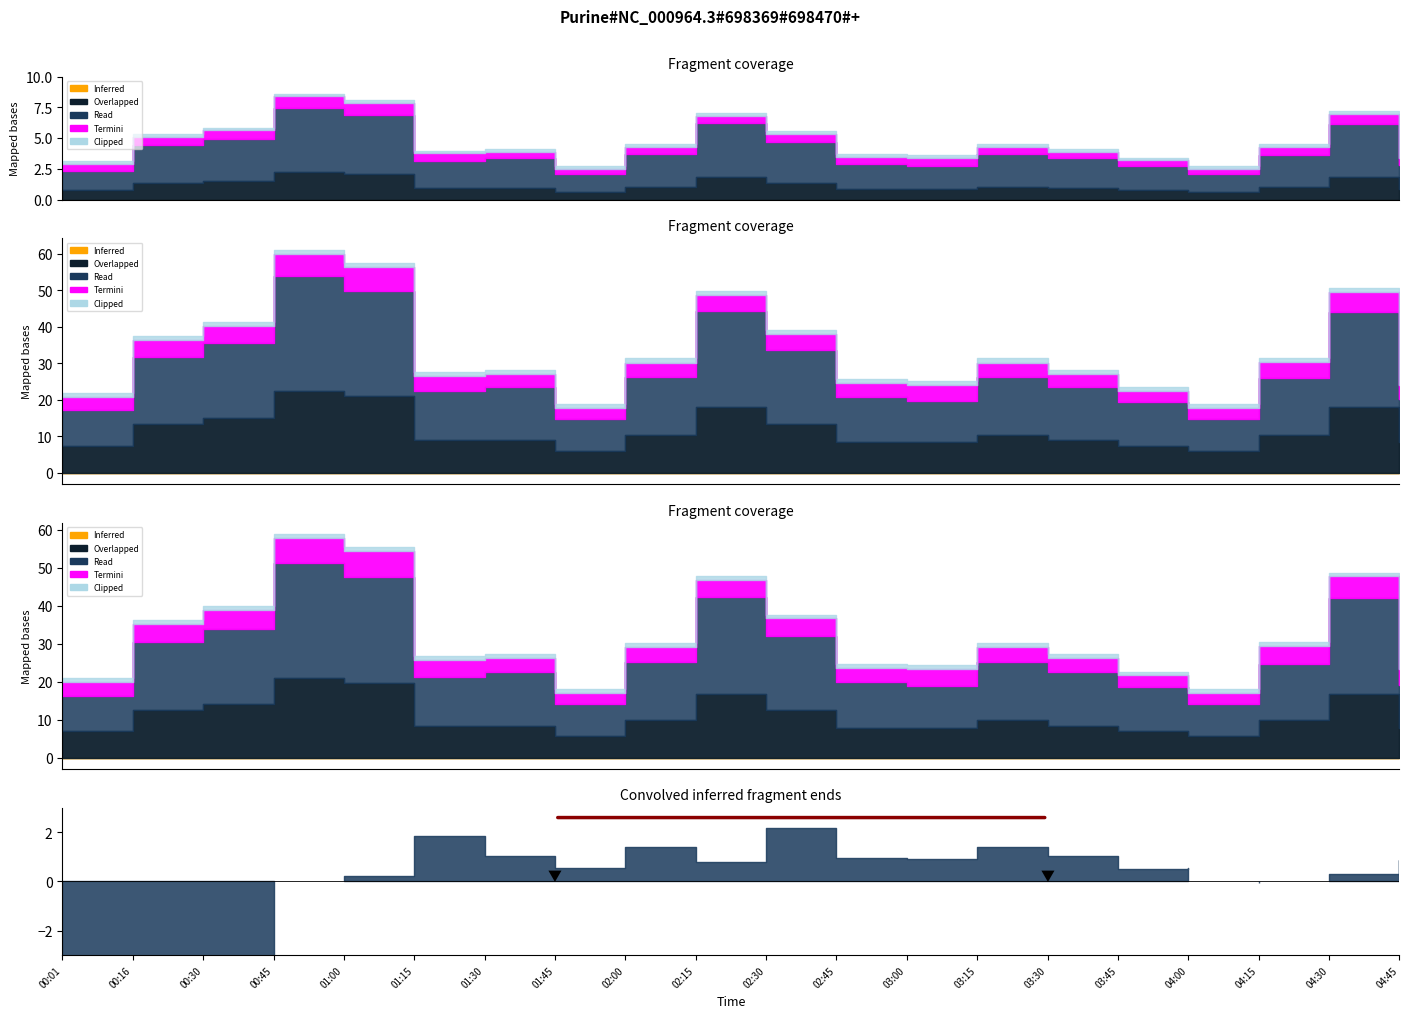

What position from the left is 01:30?

7